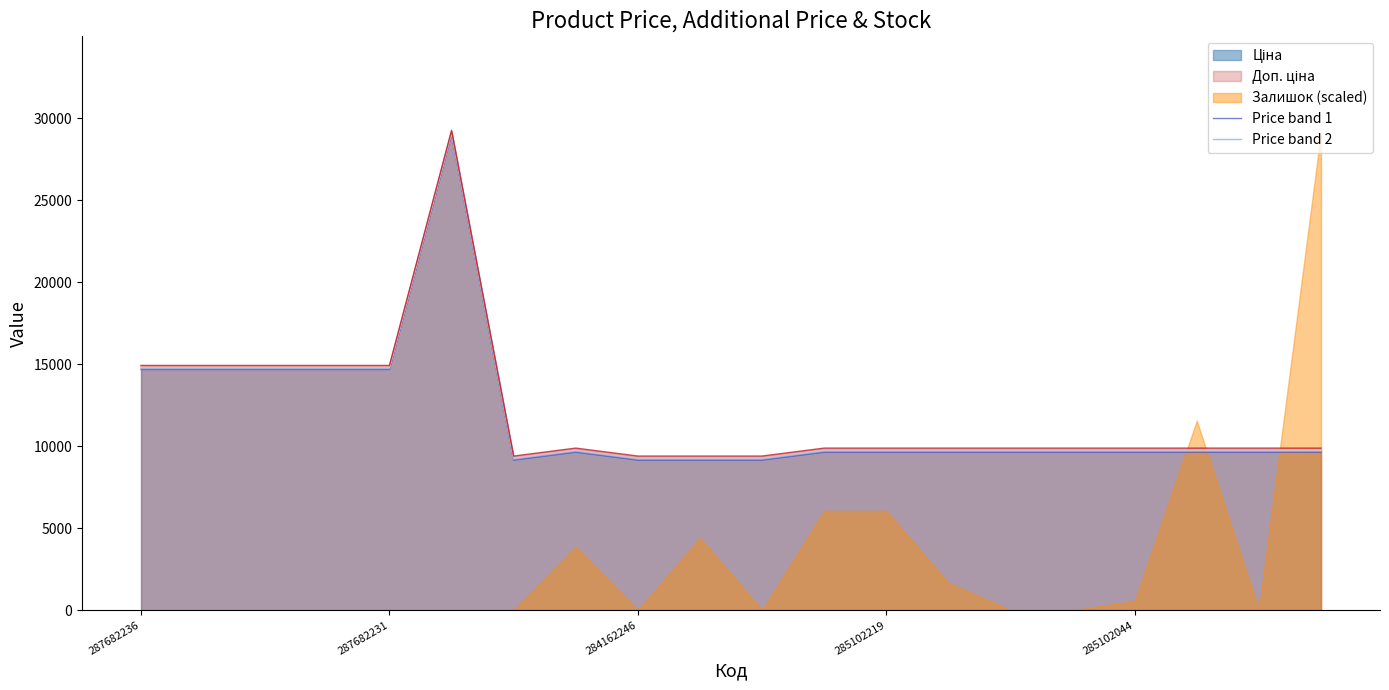

What is the maximum value for Price band 2?

29052.3